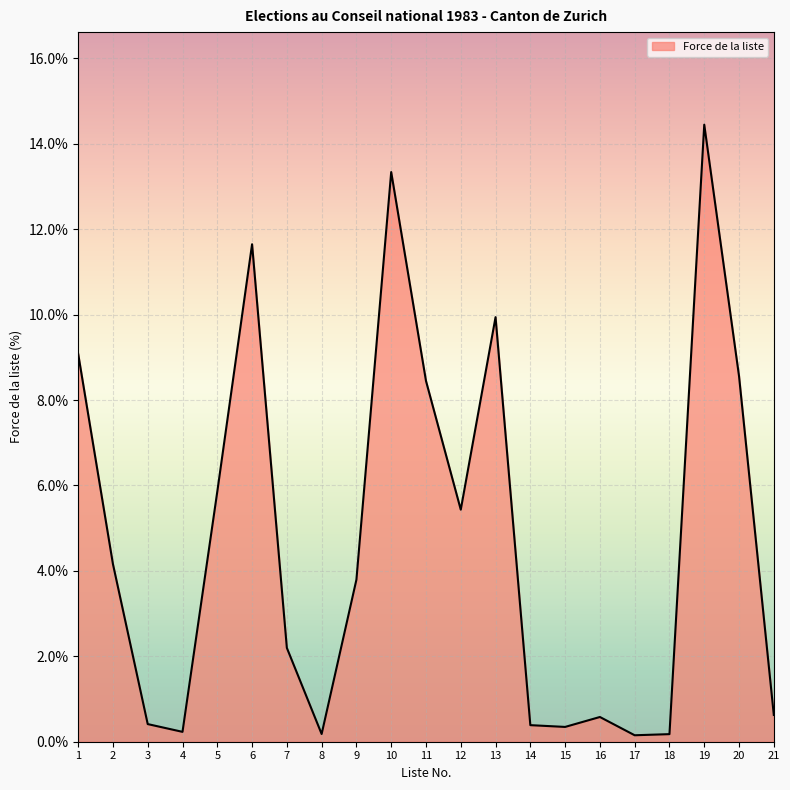

What is the greatest value displayed?

14.4